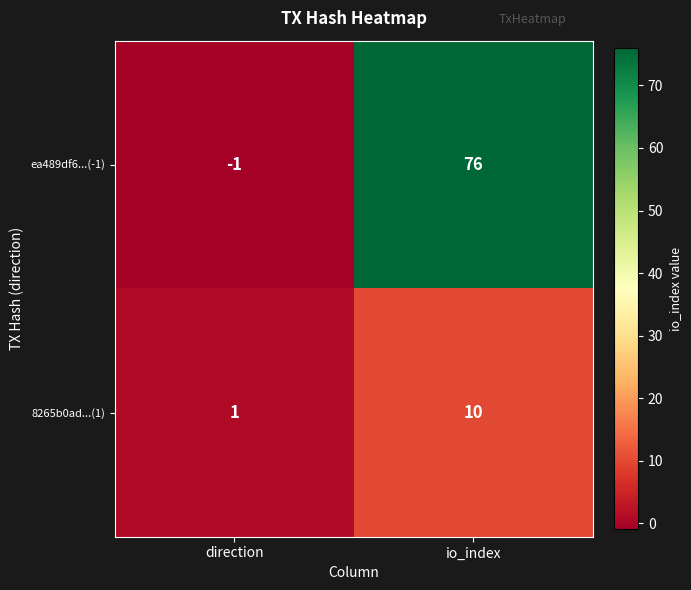

Rank the series at io_index from lowest to highest value.

8265b0ad...(1), ea489df6...(-1)